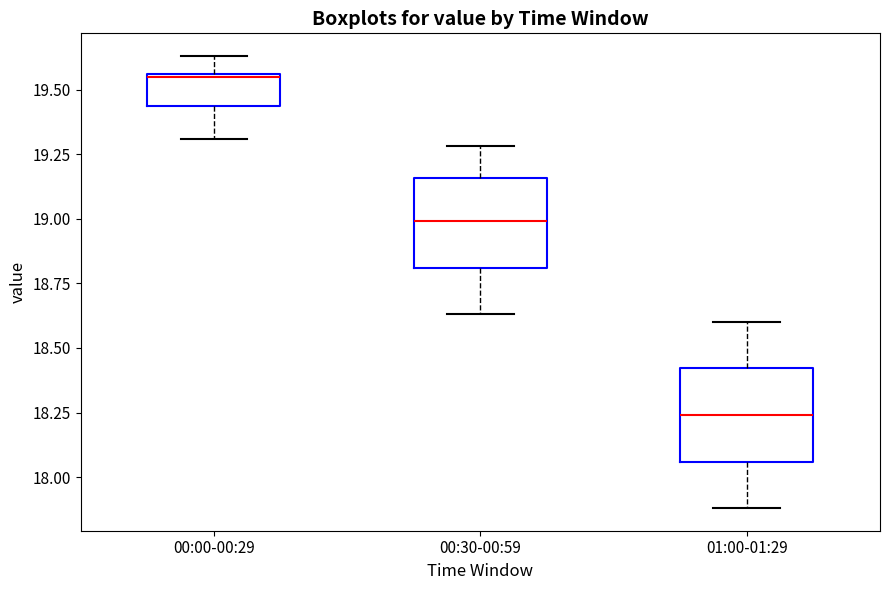

Which box's median line is the highest?

00:00-00:29